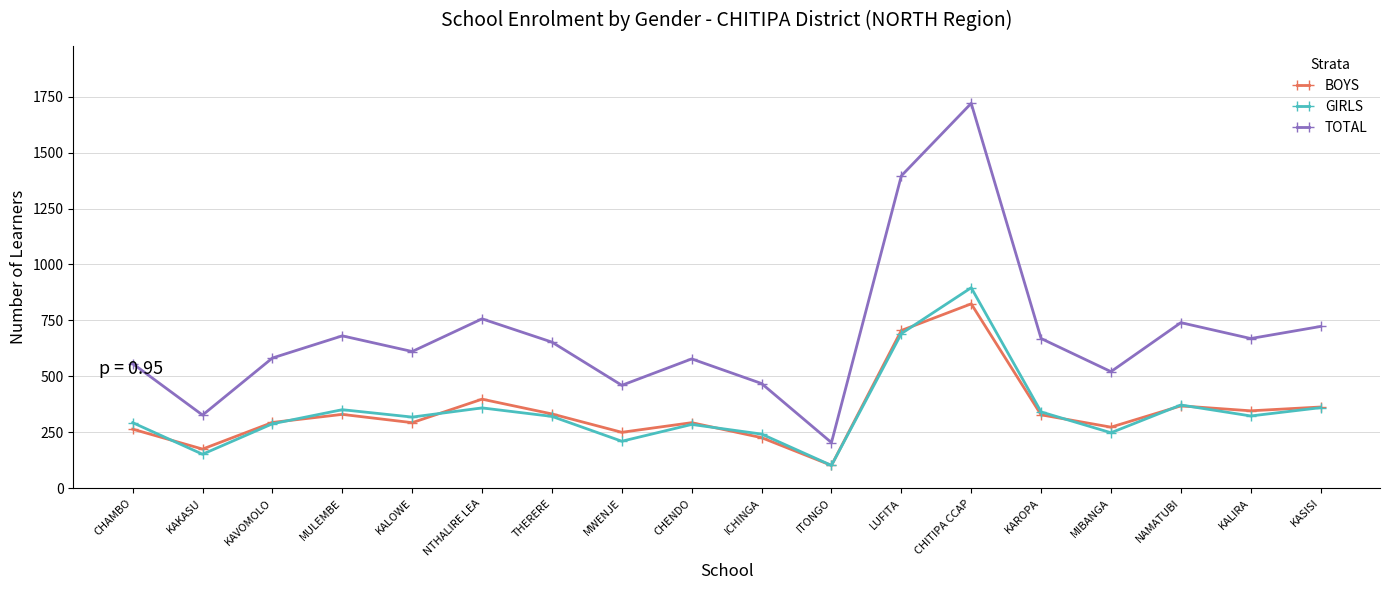

What is the lowest value of the GIRLS series?

102